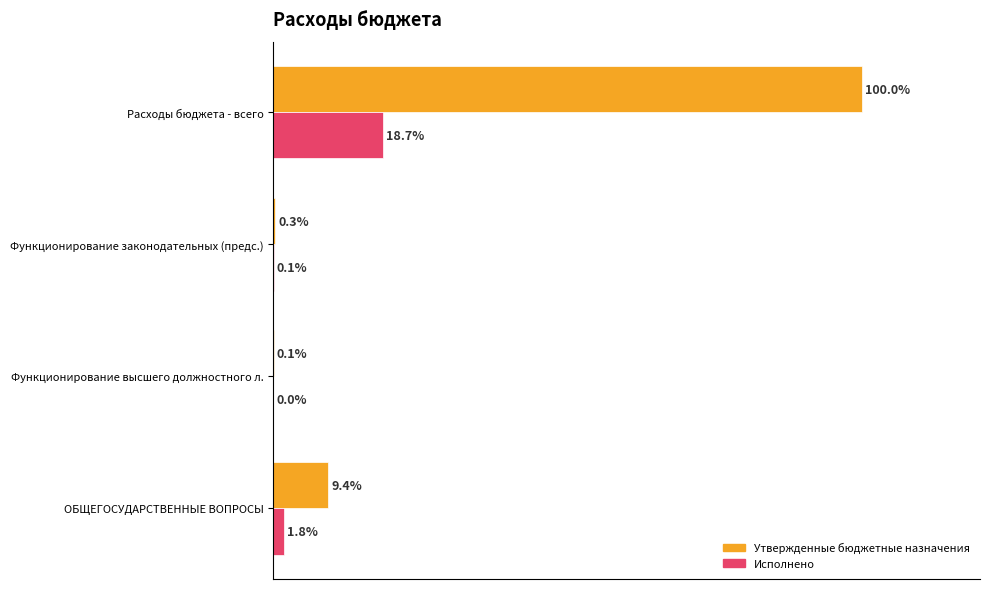

Which series has the largest total across all categories?

Утвержденные бюджетные назначения